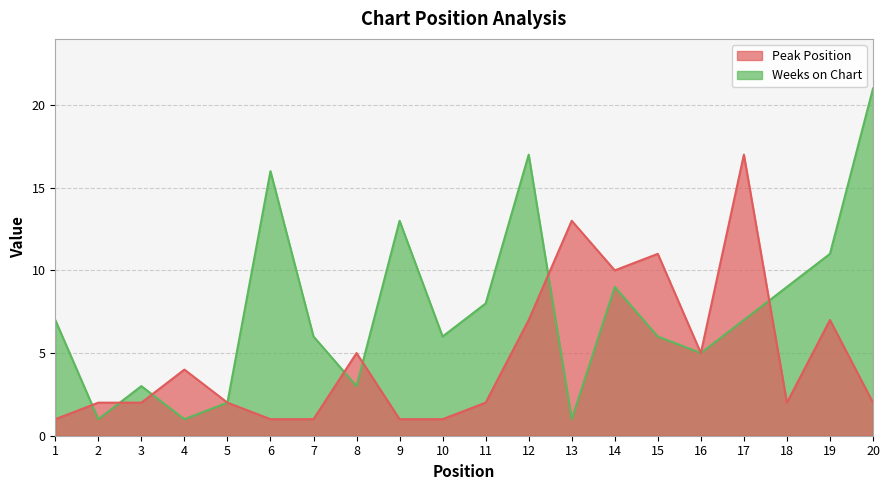

Reading left to right, list all the values displayed in this chart.

Peak Position: 1	2	2	4	2	1	1	5	1	1	2	7	13	10	11	5	17	2	7	2
Weeks on Chart: 7	1	3	1	2	16	6	3	13	6	8	17	1	9	6	5	7	9	11	21